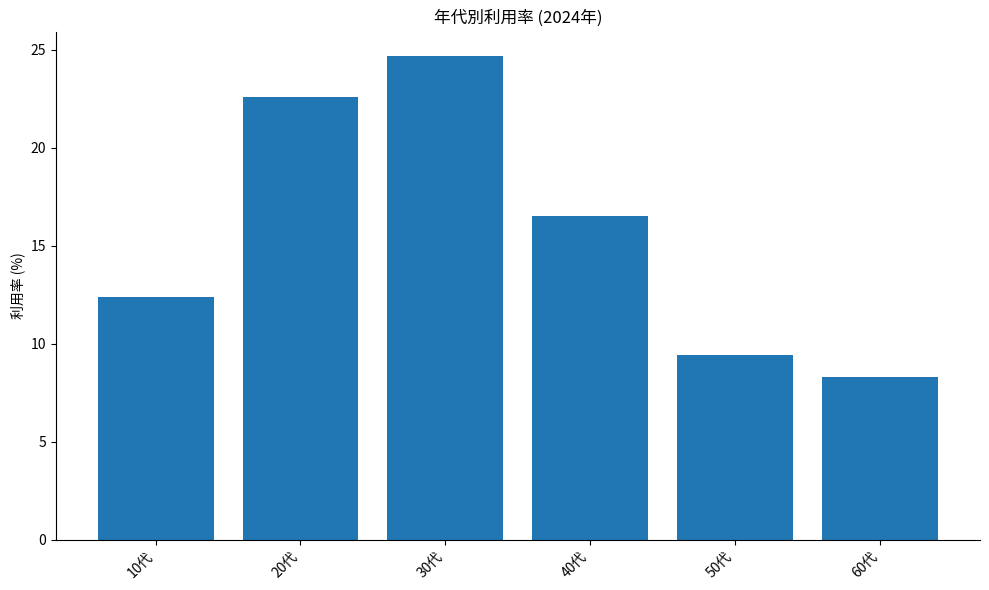

What is the label of the 6th bar from the left?

60代